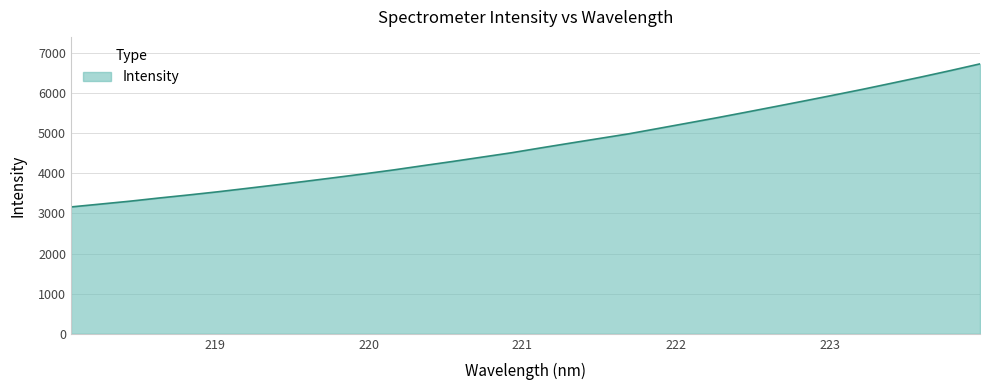

What is the smallest value displayed?

3160.5